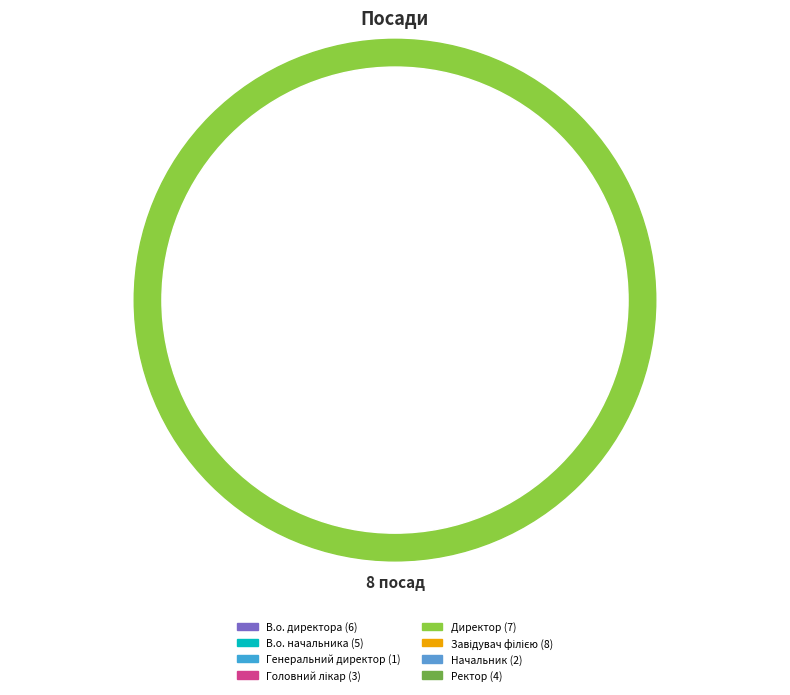

What is the total percentage of Головний лікар and Директор?

27.8%